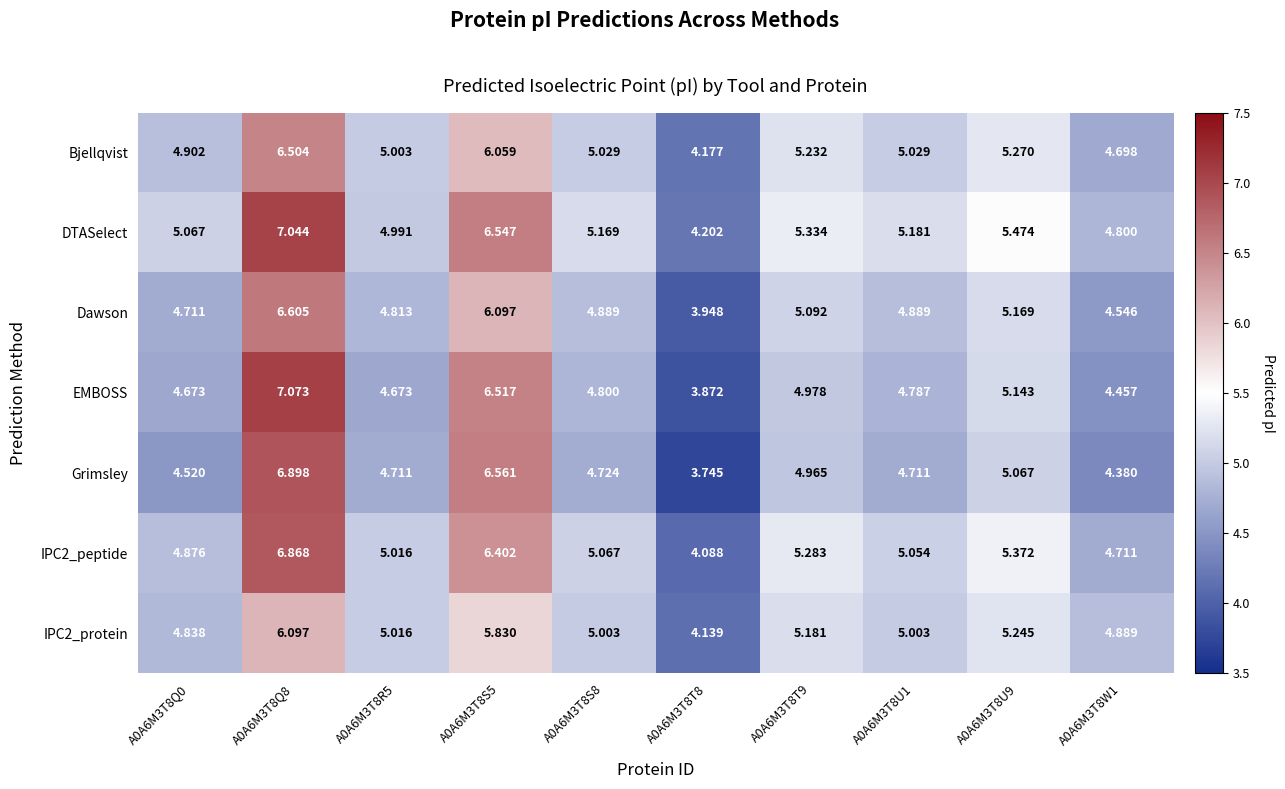

Which series has the widest spread of values?

EMBOSS